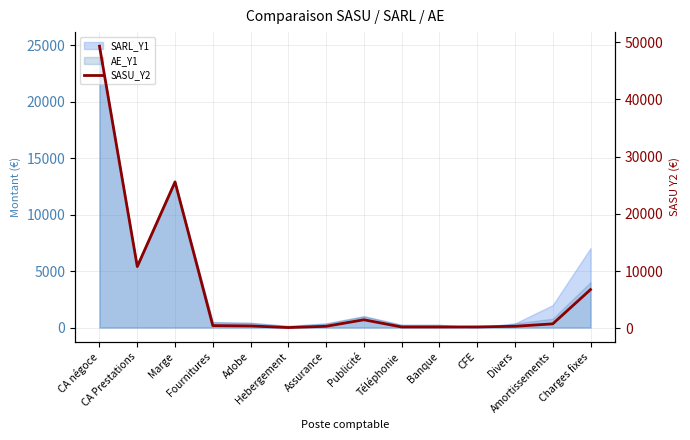

Reading right to left, list all the values displayed in this chart.

6773	783	360	250	240	240	1500	360	140	420	480	25590	10800	49300